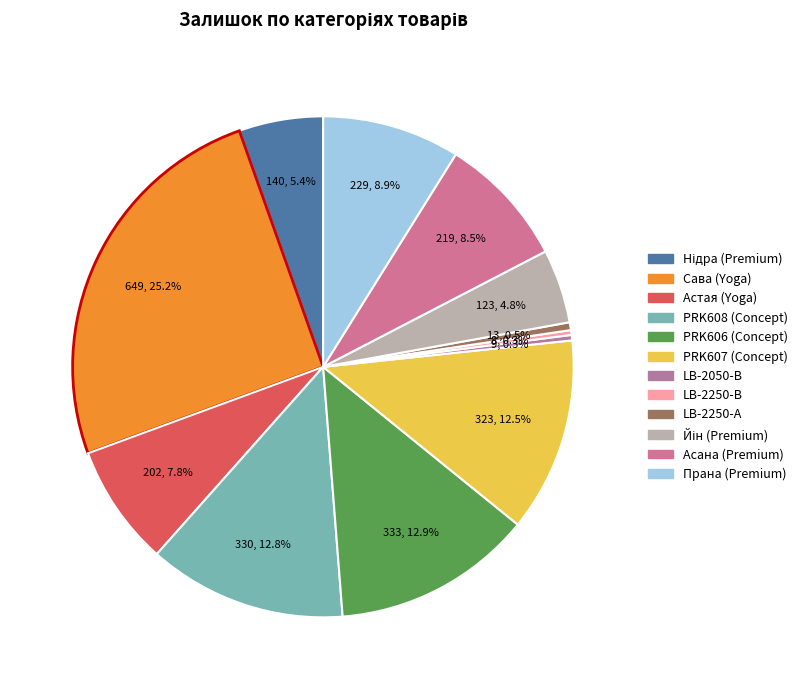

What is the smallest slice in the pie chart?

LB-2250-В